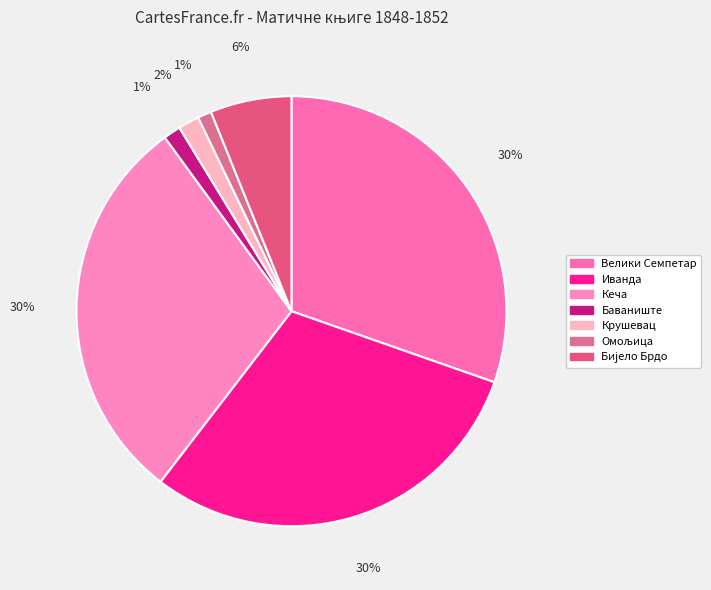

Between Баваниште and Кеча, which is larger?

Кеча